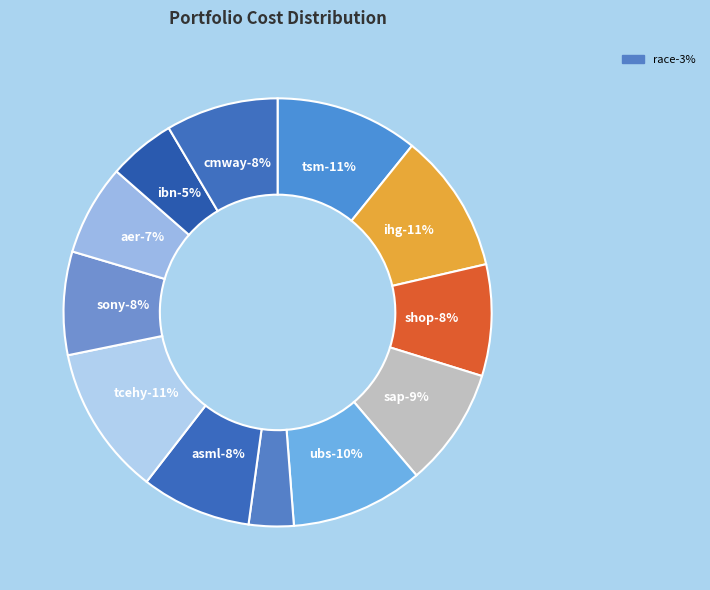

Count the number of slices in the pie.

12